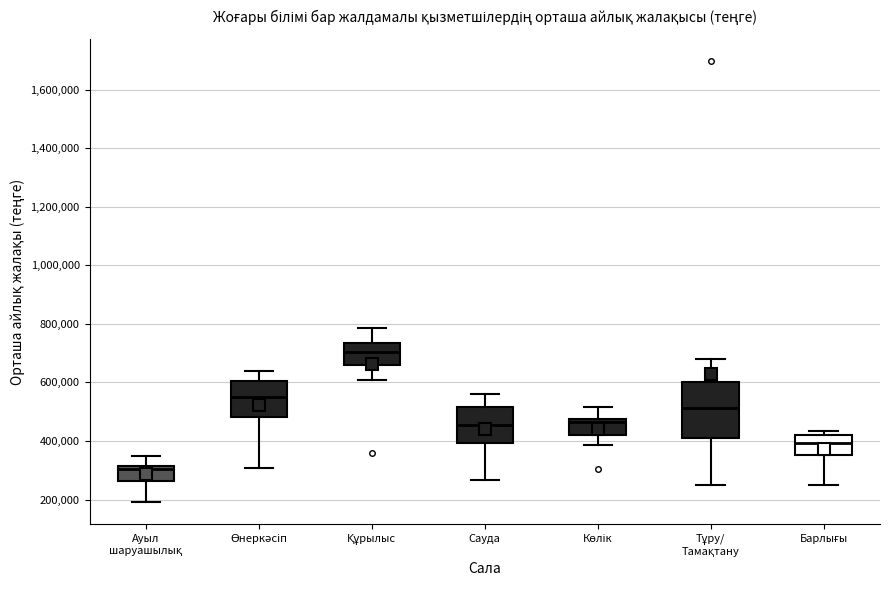

Which box's median line is the lowest?

Ауыл шаруашылық